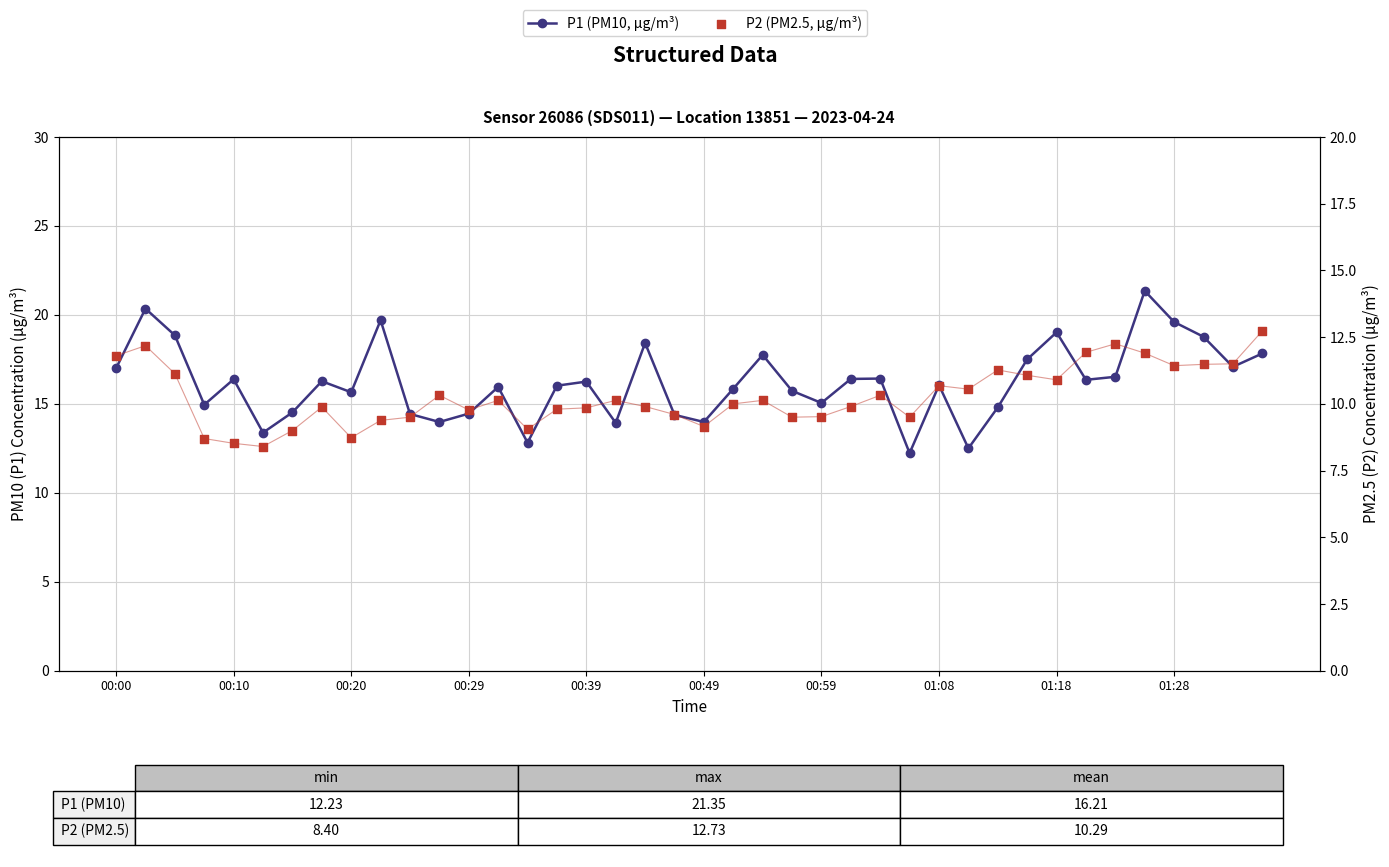

At how many categories does at least one series exceed 20?

2